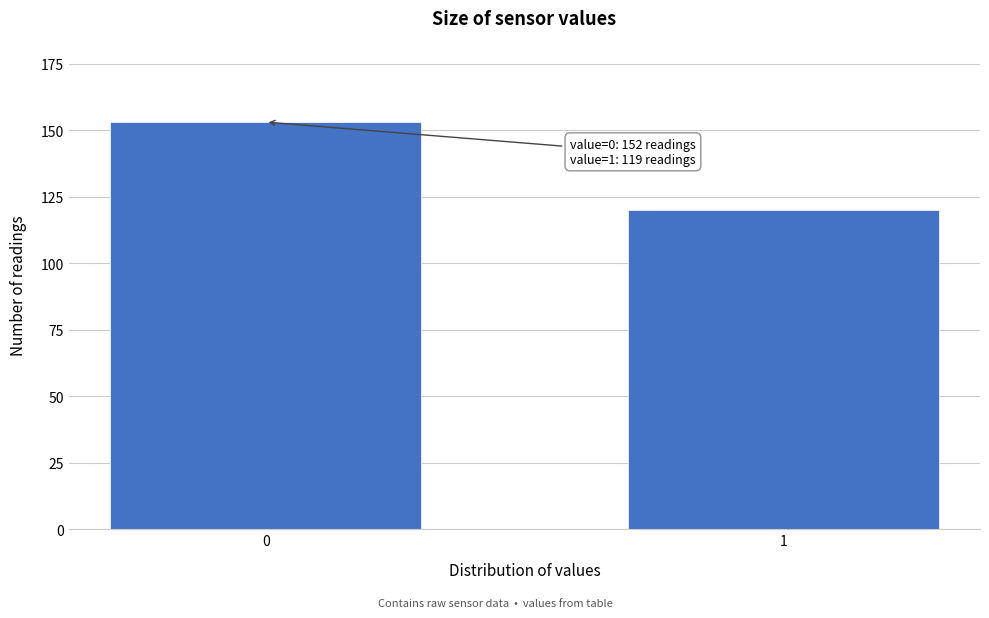

Reading left to right, list all the values displayed in this chart.

153	120